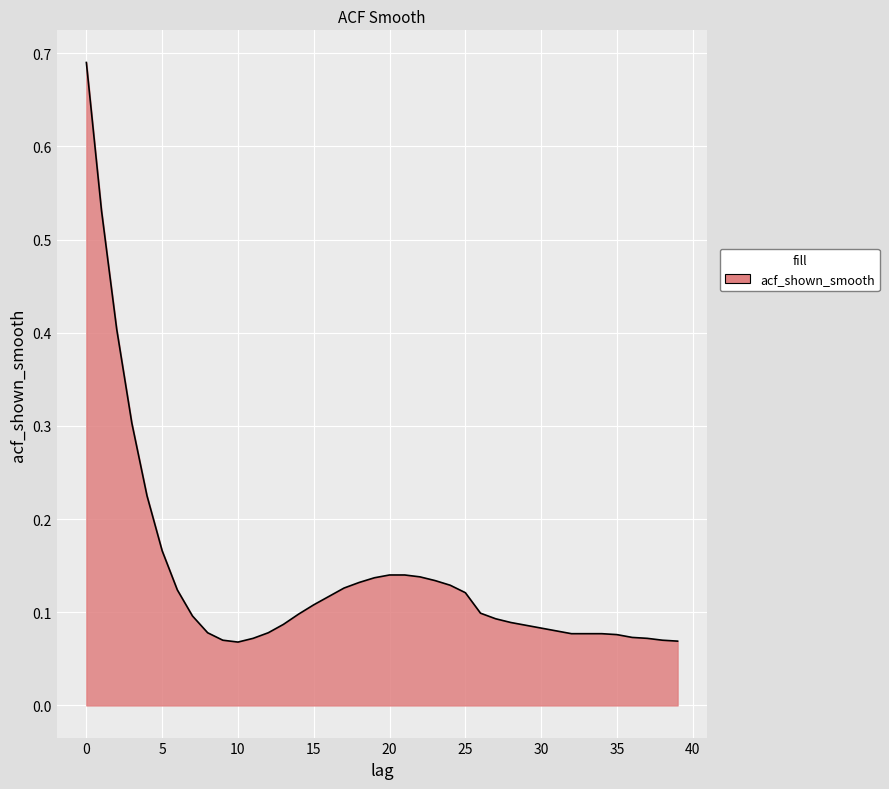

Rank the categories by value from lowest to highest.

10, 39, 9, 38, 11, 37, 36, 35, 32, 33, 34, 8, 12, 31, 30, 29, 13, 28, 27, 7, 14, 26, 15, 16, 25, 6, 17, 24, 18, 23, 19, 22, 20, 21, 5, 4, 3, 2, 1, 0